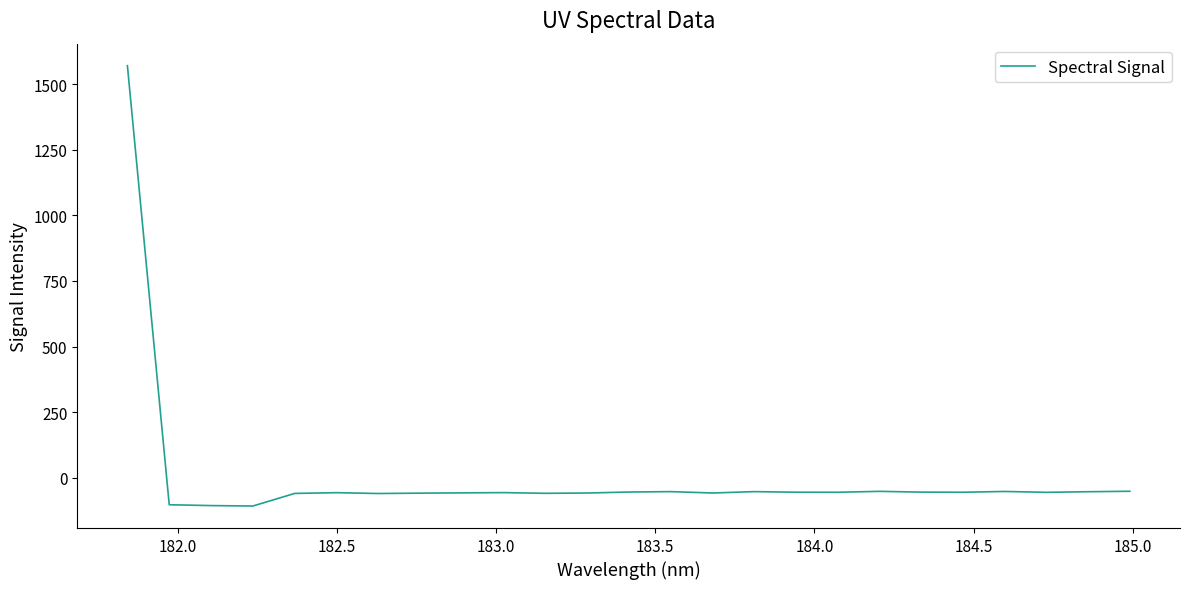

How many values are below -54?

16